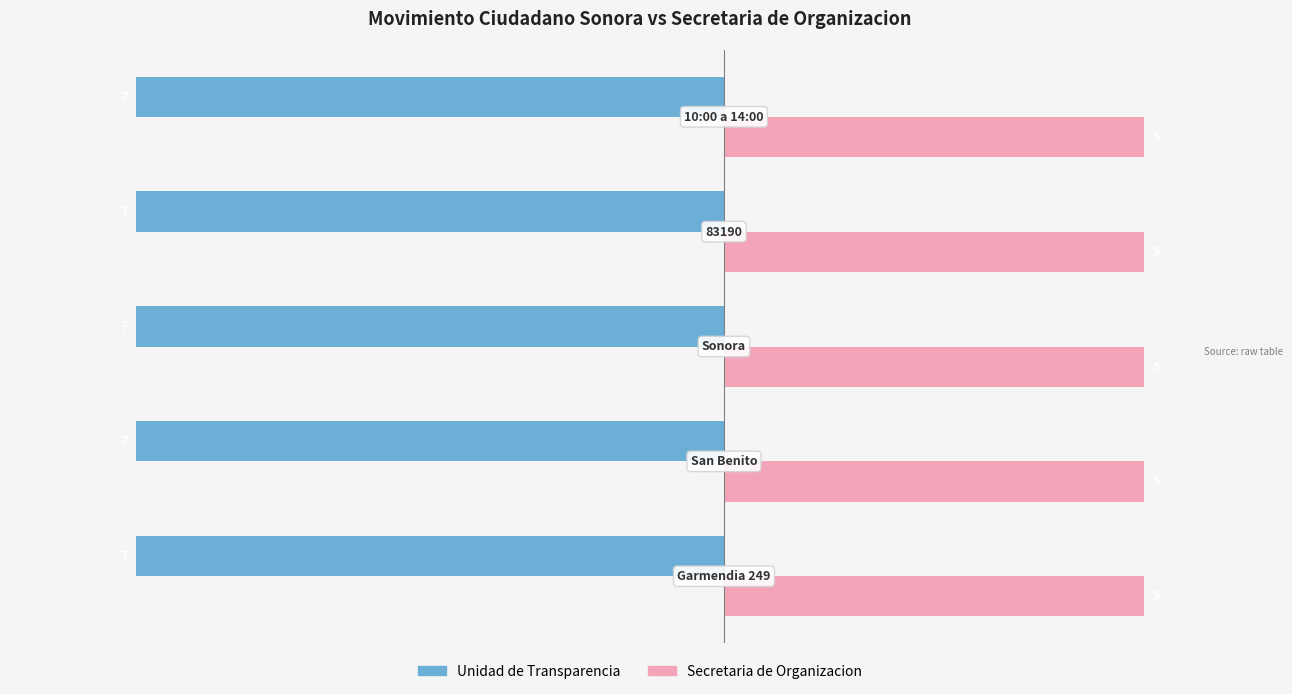

What are all the series names shown in the legend?

Unidad de Transparencia, Secretaria de Organizacion